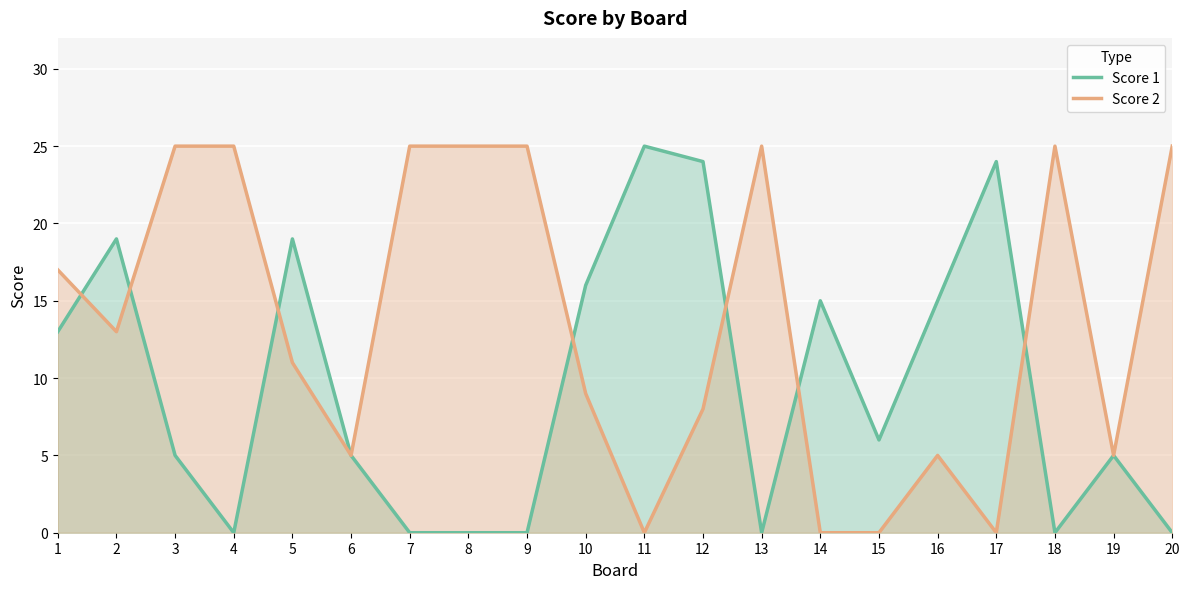

Reading right to left, list all the values displayed in this chart.

Score 1: 0	5	0	24	15	6	15	0	24	25	16	0	0	0	5	19	0	5	19	13
Score 2: 25	5	25	0	5	0	0	25	8	0	9	25	25	25	5	11	25	25	13	17